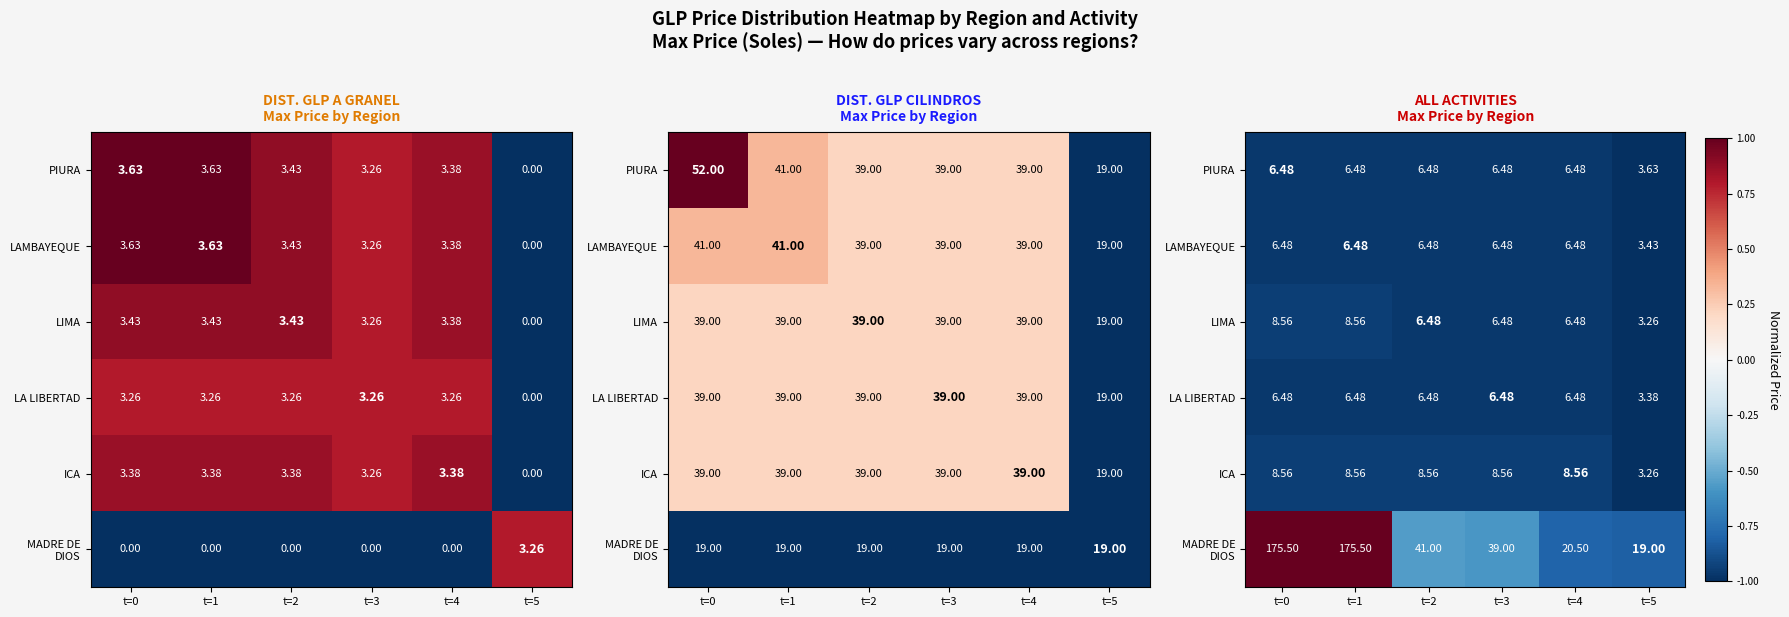

Which category has the highest value across all series?

t=0